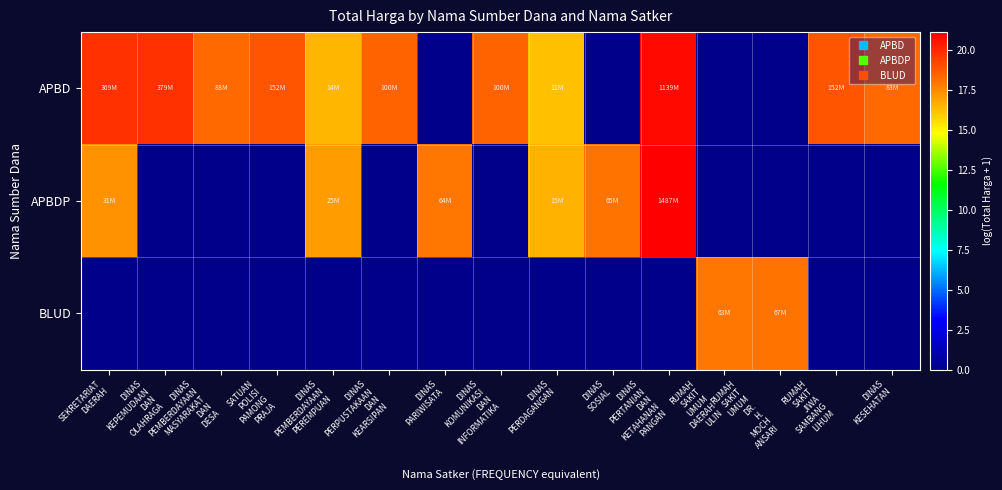

Which series has the largest range (max minus min)?

APBDP